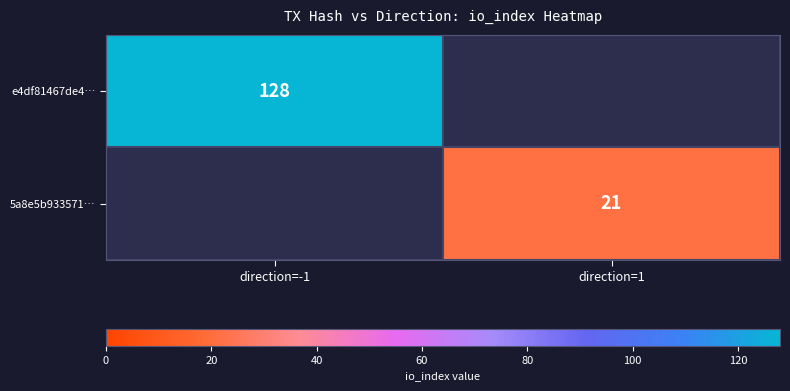

What is the total value across all series at direction=-1?

128